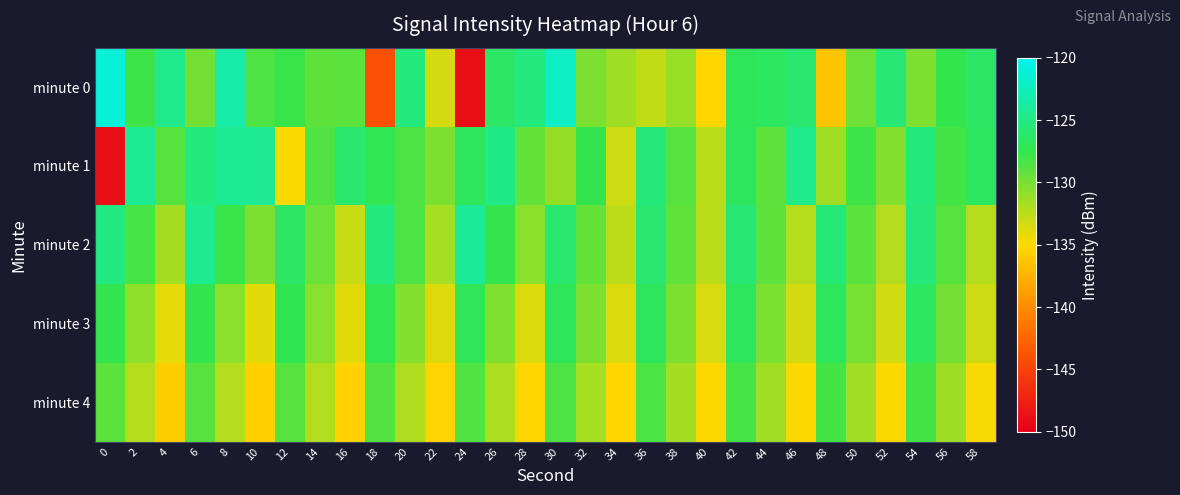

Reading left to right, transcribe all the data shown in this chart.

minute 0: 0=-121.3	2=-128.0	4=-124.7	6=-129.9	8=-123.4	10=-128.5	12=-127.7	14=-129.1	16=-129.0	18=-144.0	20=-125.4	22=-133.4	24=-148.9	26=-126.3	28=-125.2	30=-122.2	32=-130.3	34=-131.5	36=-132.7	38=-131.1	40=-135.2	42=-127.0	44=-126.7	46=-125.9	48=-136.3	50=-129.7	52=-125.8	54=-130.3	56=-127.5	58=-126.4
minute 1: 0=-148.8	2=-124.3	4=-128.9	6=-125.2	8=-124.3	10=-124.4	12=-134.8	14=-128.6	16=-126.0	18=-127.2	20=-128.5	22=-130.2	24=-126.8	26=-124.9	28=-129.3	30=-131.1	32=-127.4	34=-133.2	36=-125.6	38=-128.9	40=-132.5	42=-126.7	44=-129.1	46=-124.8	48=-131.6	50=-127.9	52=-130.5	54=-125.3	56=-128.2	58=-126.6
minute 2: 0=-125.1	2=-128.3	4=-131.7	6=-124.5	8=-127.8	10=-130.2	12=-126.4	14=-129.6	16=-132.9	18=-125.2	20=-128.5	22=-131.8	24=-124.1	26=-127.4	28=-130.7	30=-126.0	32=-129.3	34=-132.6	36=-125.9	38=-129.2	40=-132.5	42=-125.8	44=-129.1	46=-132.4	48=-125.7	50=-129.0	52=-132.3	54=-125.6	56=-128.9	58=-132.2
minute 3: 0=-127.5	2=-130.8	4=-134.1	6=-127.4	8=-130.7	10=-134.0	12=-127.3	14=-130.6	16=-133.9	18=-127.2	20=-130.5	22=-133.8	24=-127.1	26=-130.4	28=-133.7	30=-127.0	32=-130.3	34=-133.6	36=-126.9	38=-130.2	40=-133.5	42=-126.8	44=-130.1	46=-133.4	48=-126.7	50=-130.0	52=-133.3	54=-126.6	56=-129.9	58=-133.2
minute 4: 0=-129.0	2=-132.3	4=-135.6	6=-128.9	8=-132.2	10=-135.5	12=-128.8	14=-132.1	16=-135.4	18=-128.7	20=-132.0	22=-135.3	24=-128.6	26=-131.9	28=-135.2	30=-128.5	32=-131.8	34=-135.1	36=-128.4	38=-131.7	40=-135.0	42=-128.3	44=-131.6	46=-134.9	48=-128.2	50=-131.5	52=-134.8	54=-128.1	56=-131.4	58=-134.7